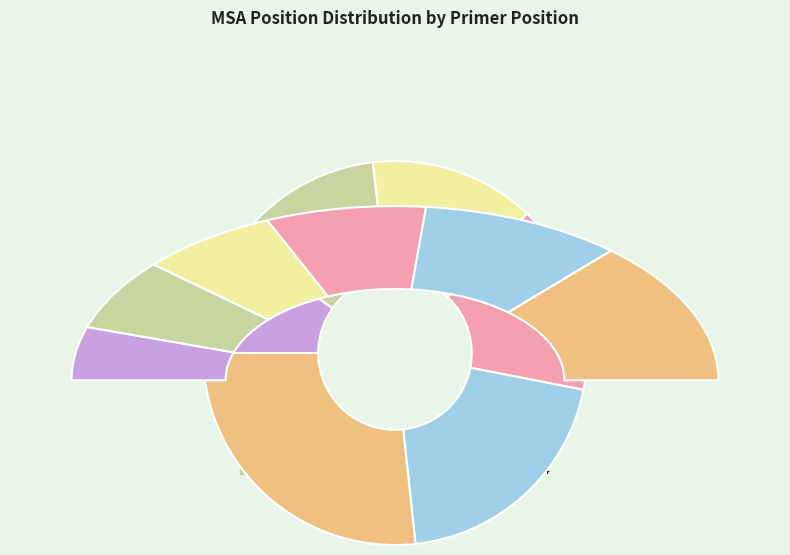

Is there a majority slice in this chart?

No